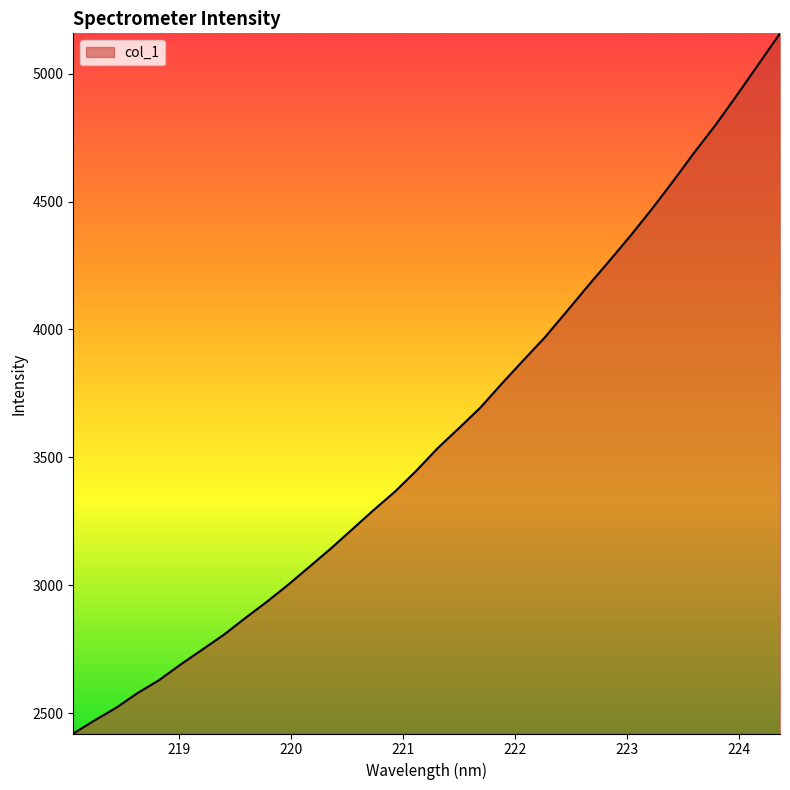

What is the smallest value displayed?

2420.2